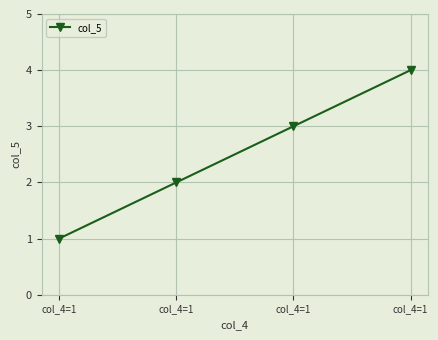

The chart shows a value of 1 at col_4=1. True or false?

True